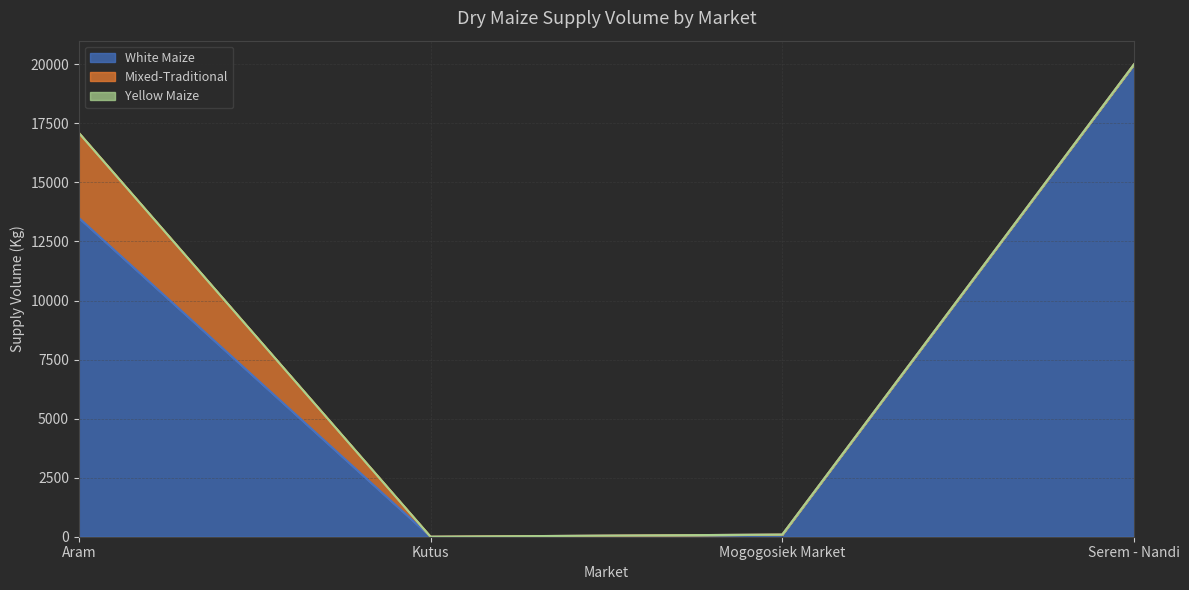

At which label is Mixed-Traditional closest to 1800?

Aram